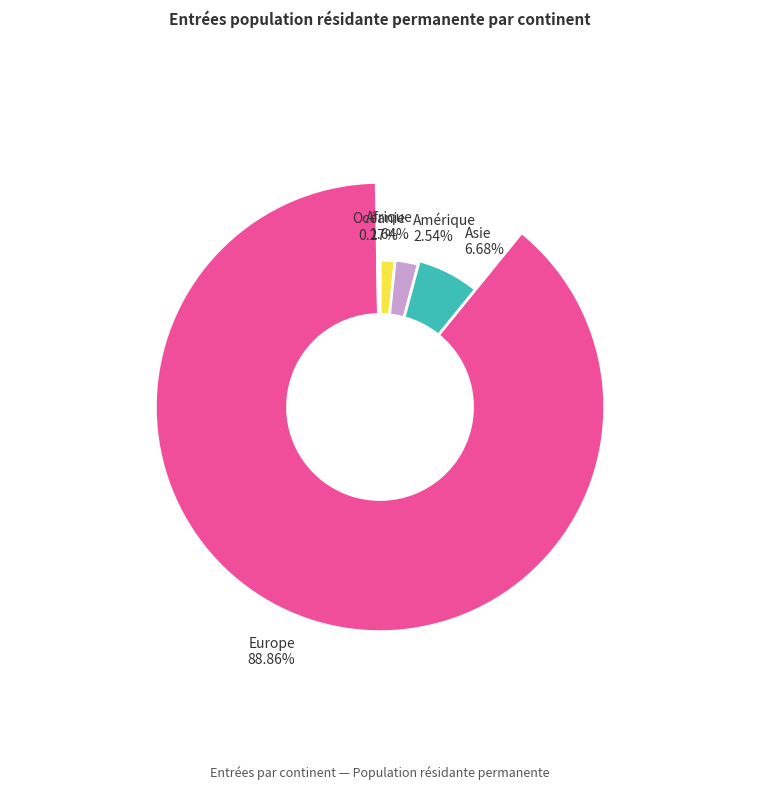

To the nearest percent, what is the difference between the Asie and Amérique slice percentages?

4%